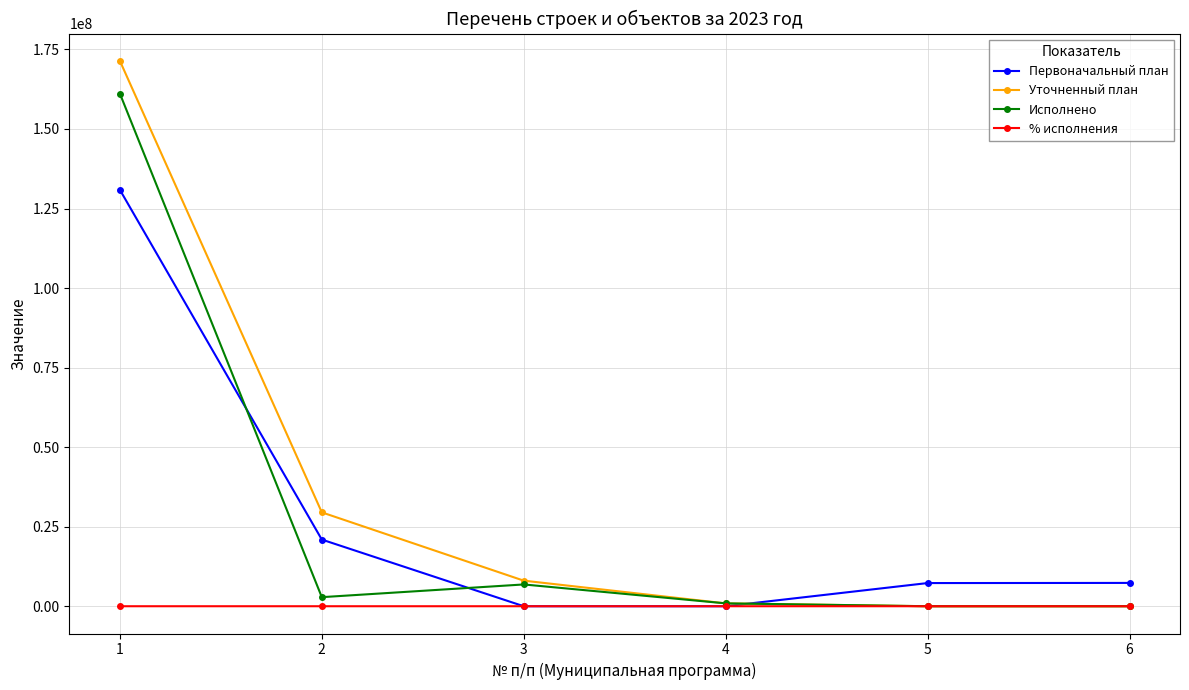

Rank the series by their maximum value, from lowest to highest.

% исполнения, Первоначальный план, Исполнено, Уточненный план